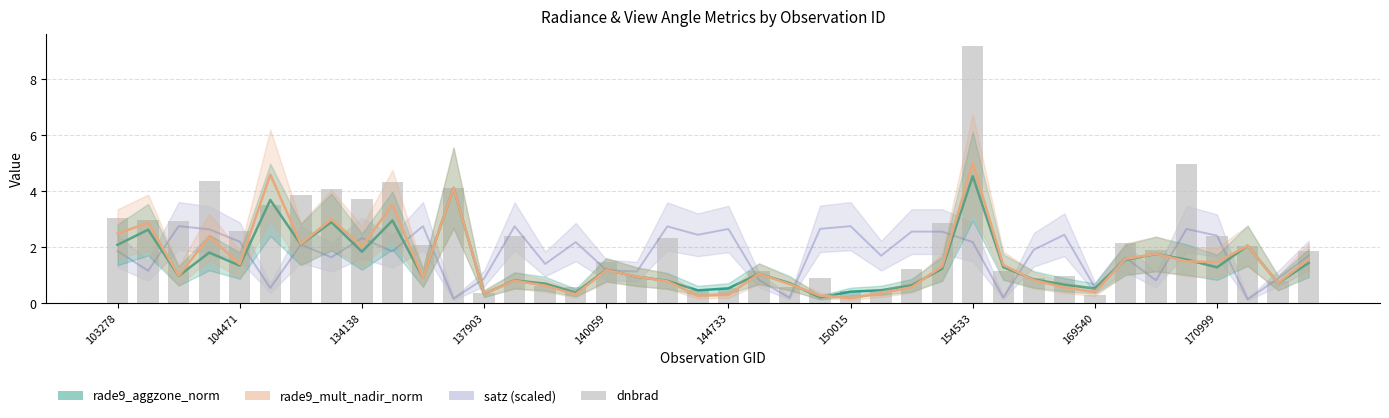

At 39, list the series in order from largest to smallest.

dnbrad, satz (scaled), rade9_mult_nadir_norm, rade9_aggzone_norm